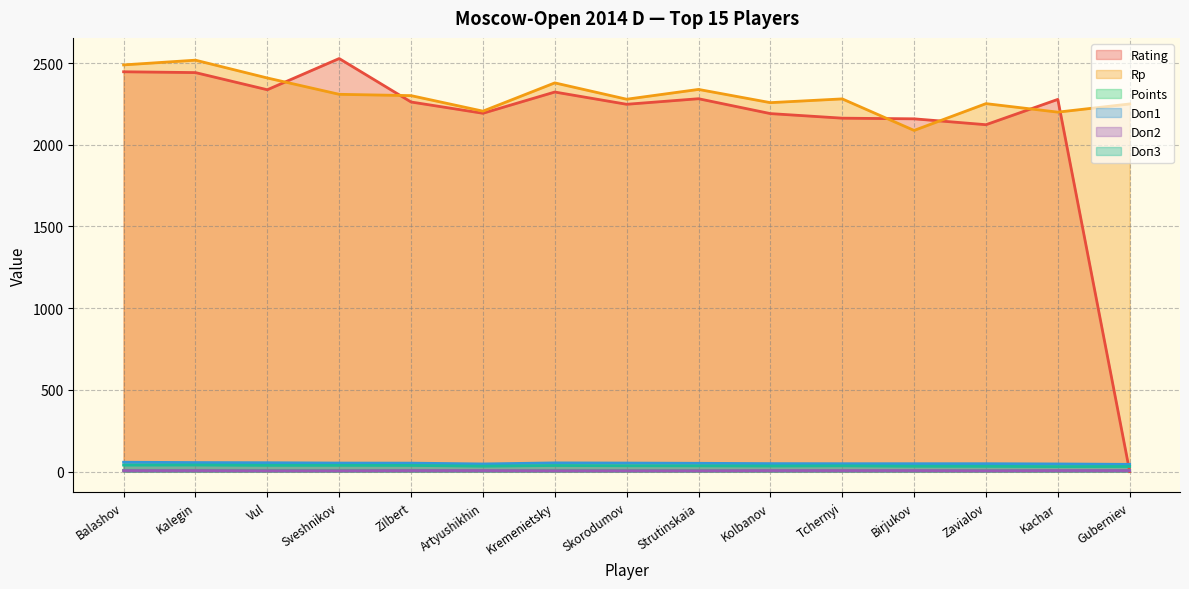

At Kremenietsky, list the series in order from largest to smallest.

Rp, Rating, Doп1, Doп3, Points, Doп2